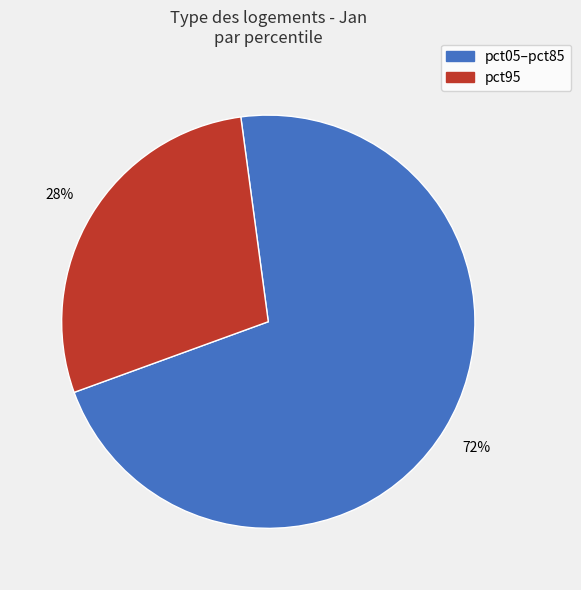

Is there a majority slice in this chart?

Yes